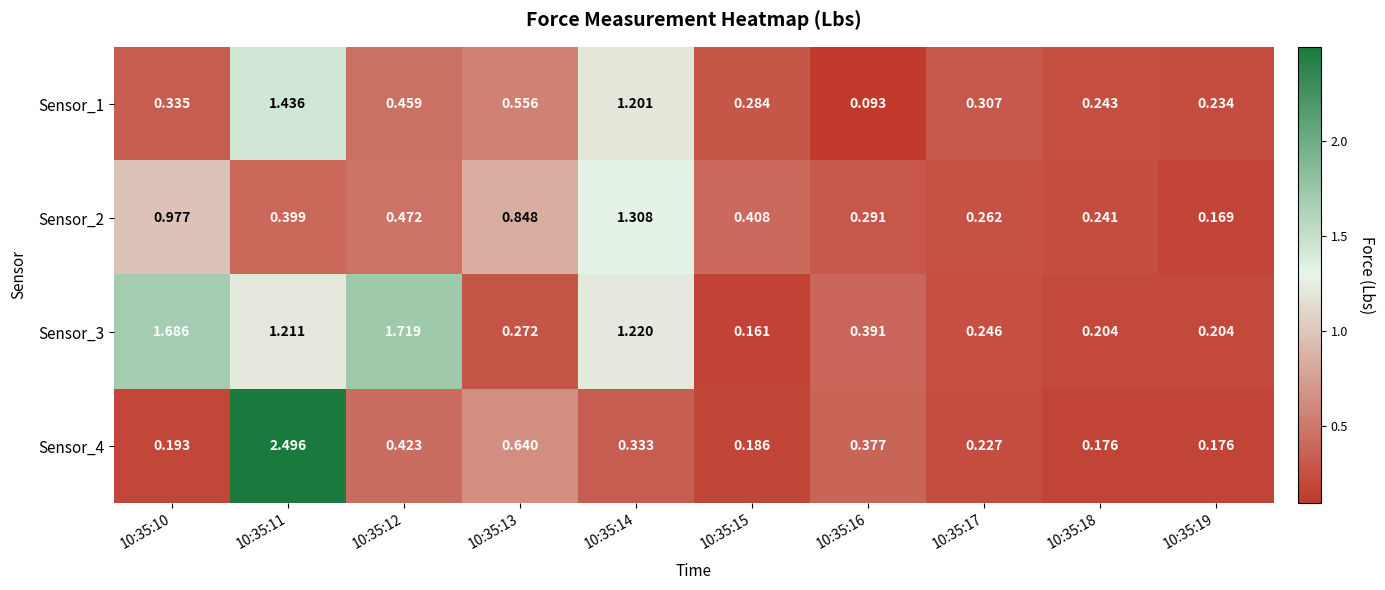

What is the total value across all series at 10:35:13?

2.3